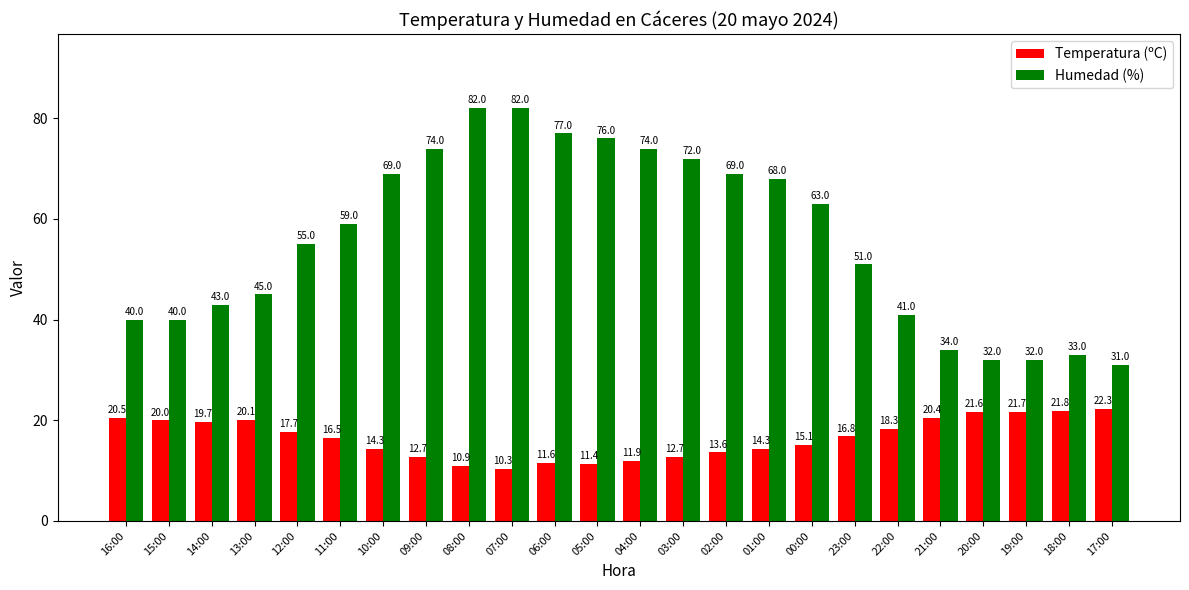

Count the number of data series in this chart.

2